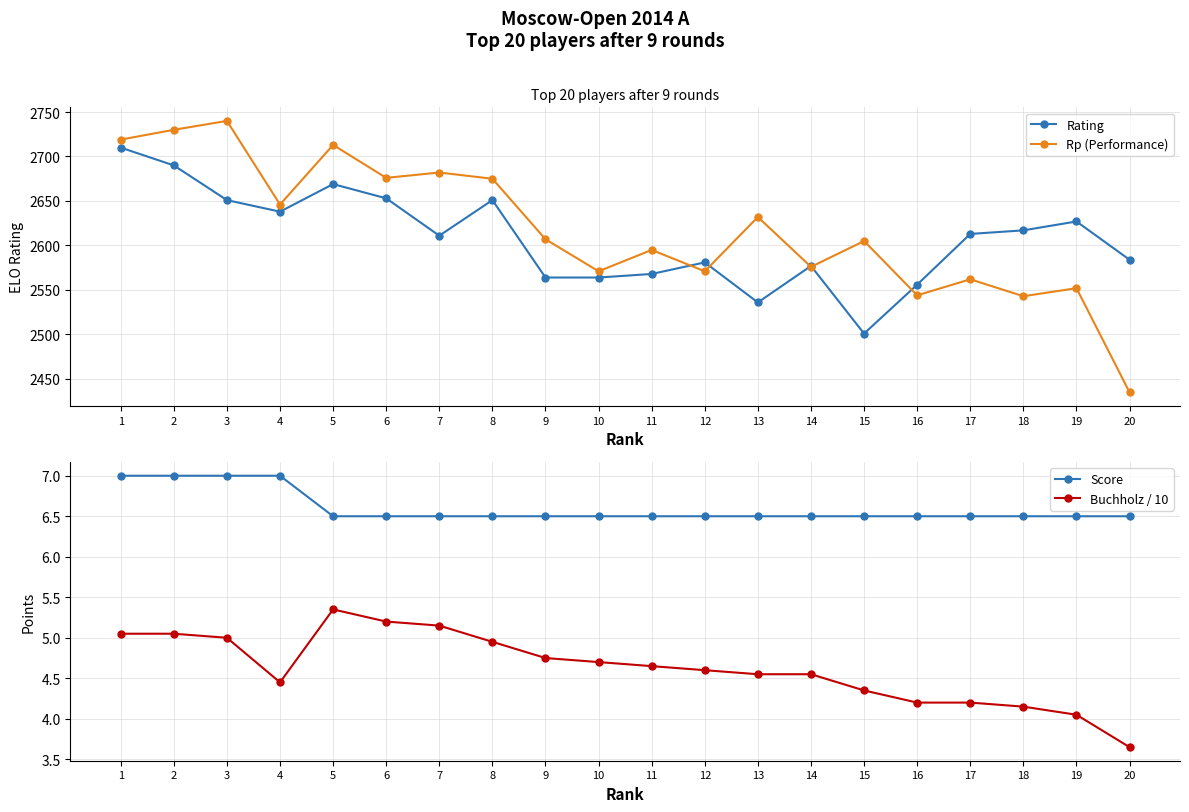

What is the value of the Rp (Performance) point at the 10th from the left?

2571